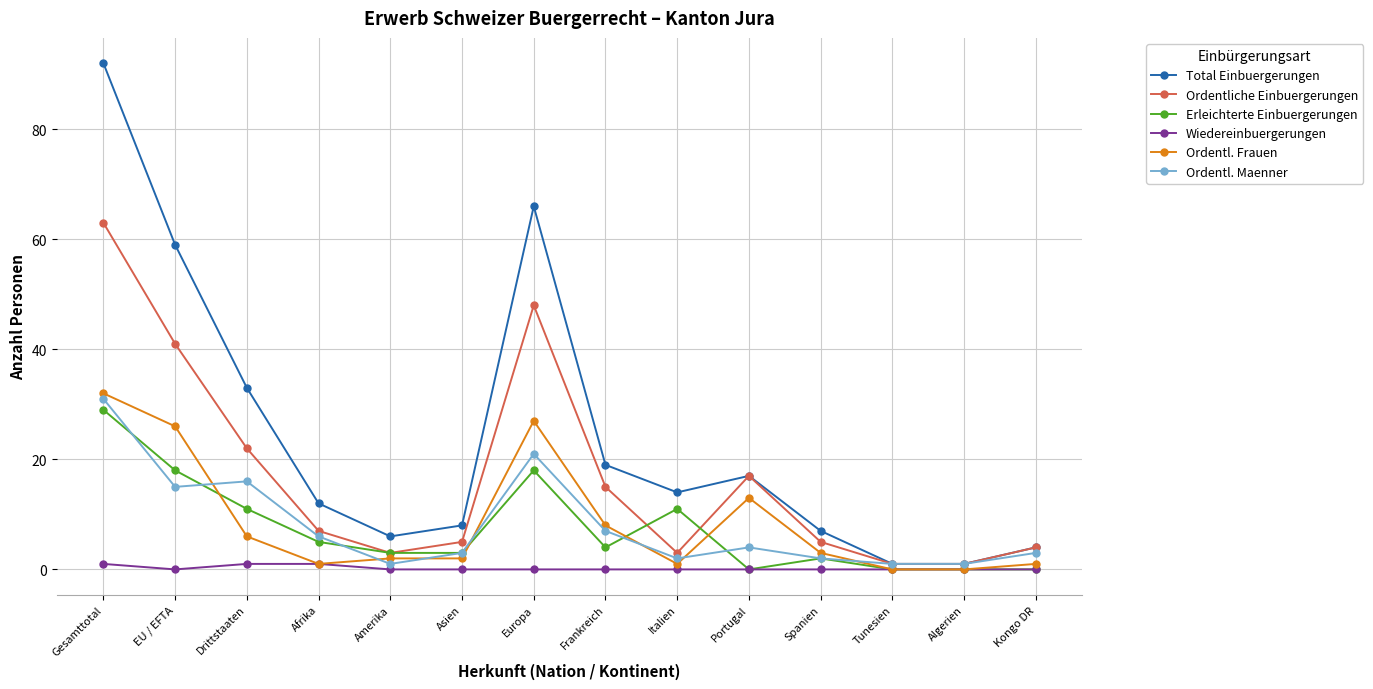

True or false: Ordentl. Maenner has more than 0 points higher than both neighbors.

True